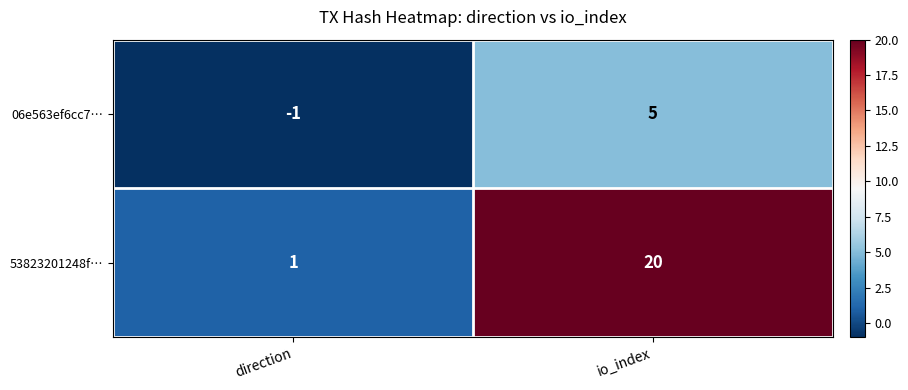

What is the difference between the maximum and minimum values in the 53823201248f… series?

19